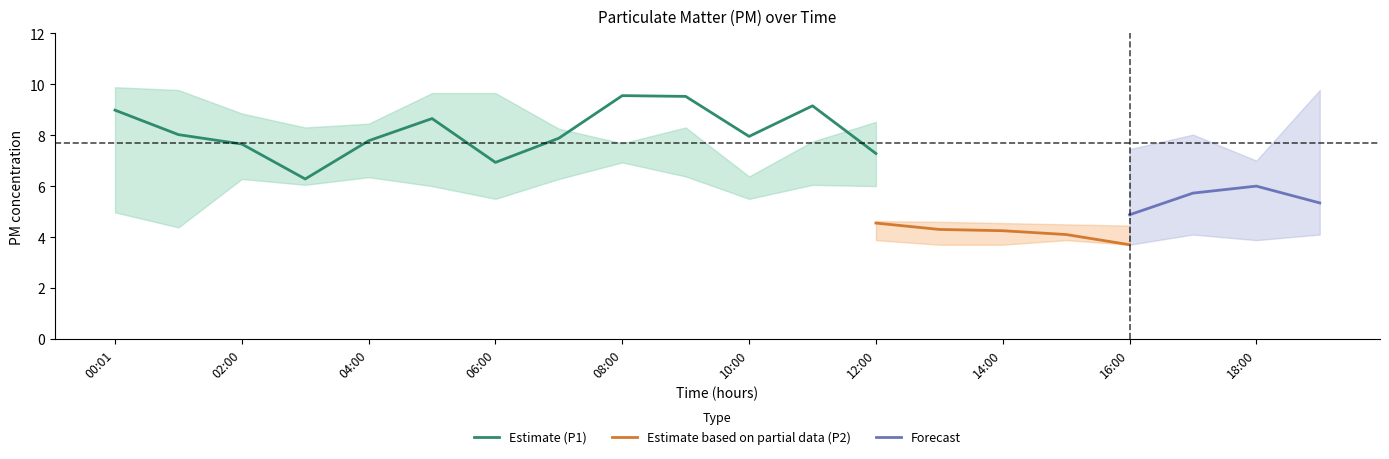

What is the label of the 3rd point from the right?

17:00